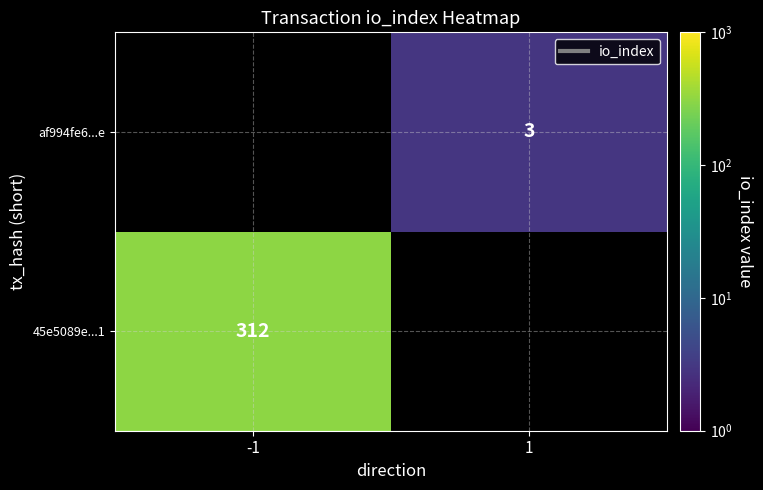

How many data points does each series have?

2